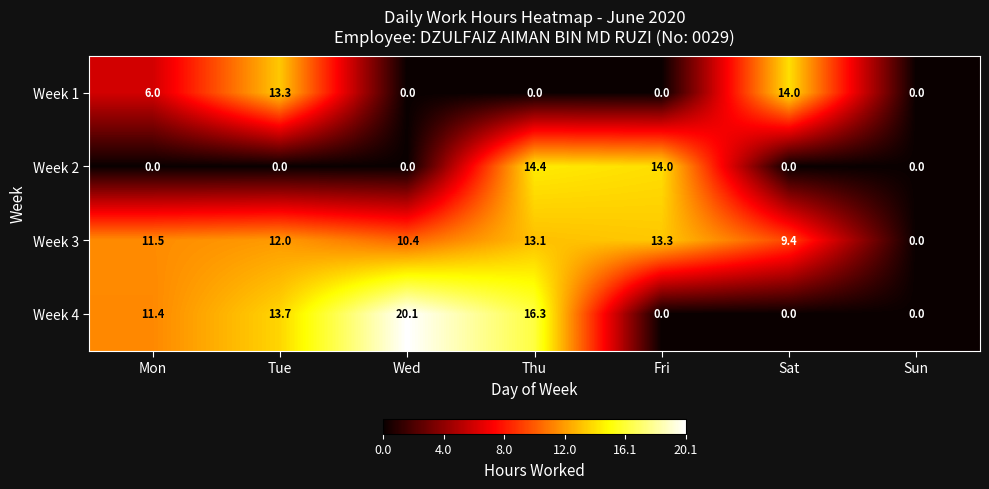

How many series are shown in this chart?

4